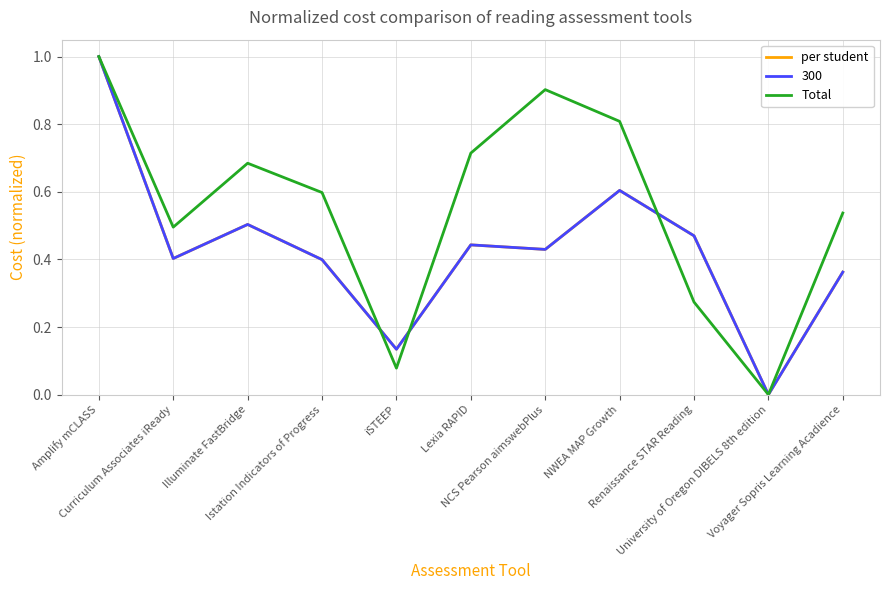

Does the chart have visible grid lines?

Yes